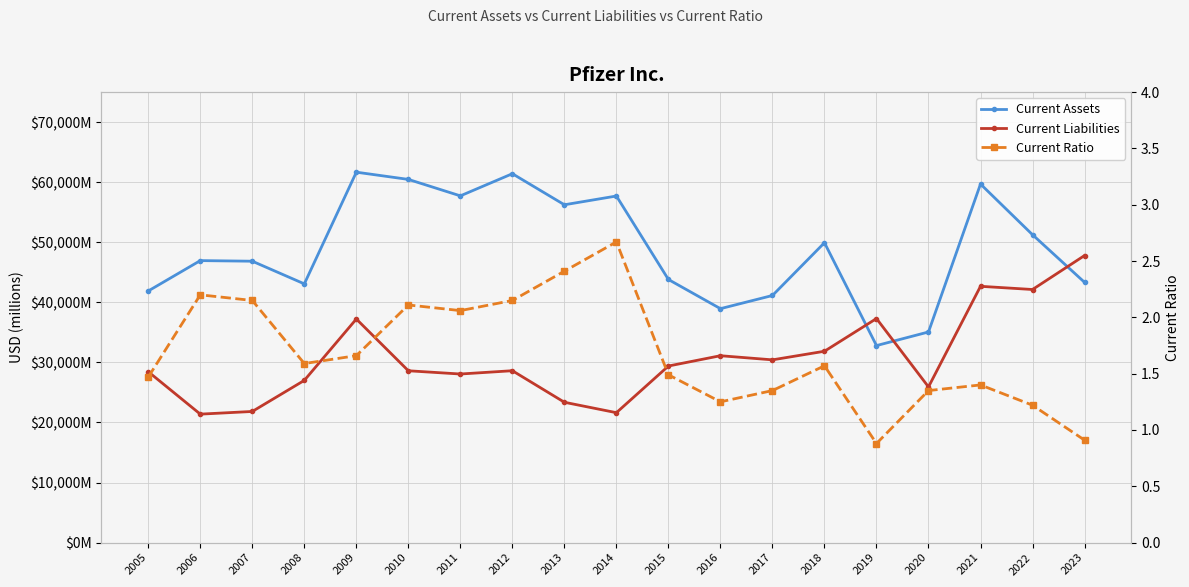

Which series has the largest total across all categories?

Current Assets